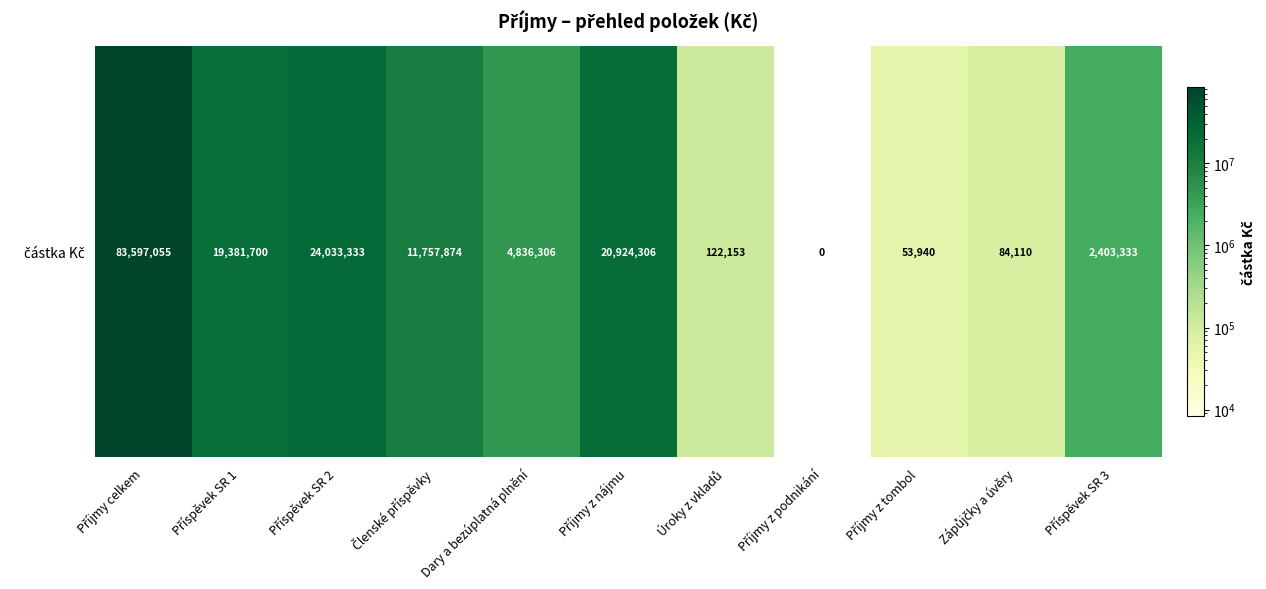

What is the average value?

15199464.5